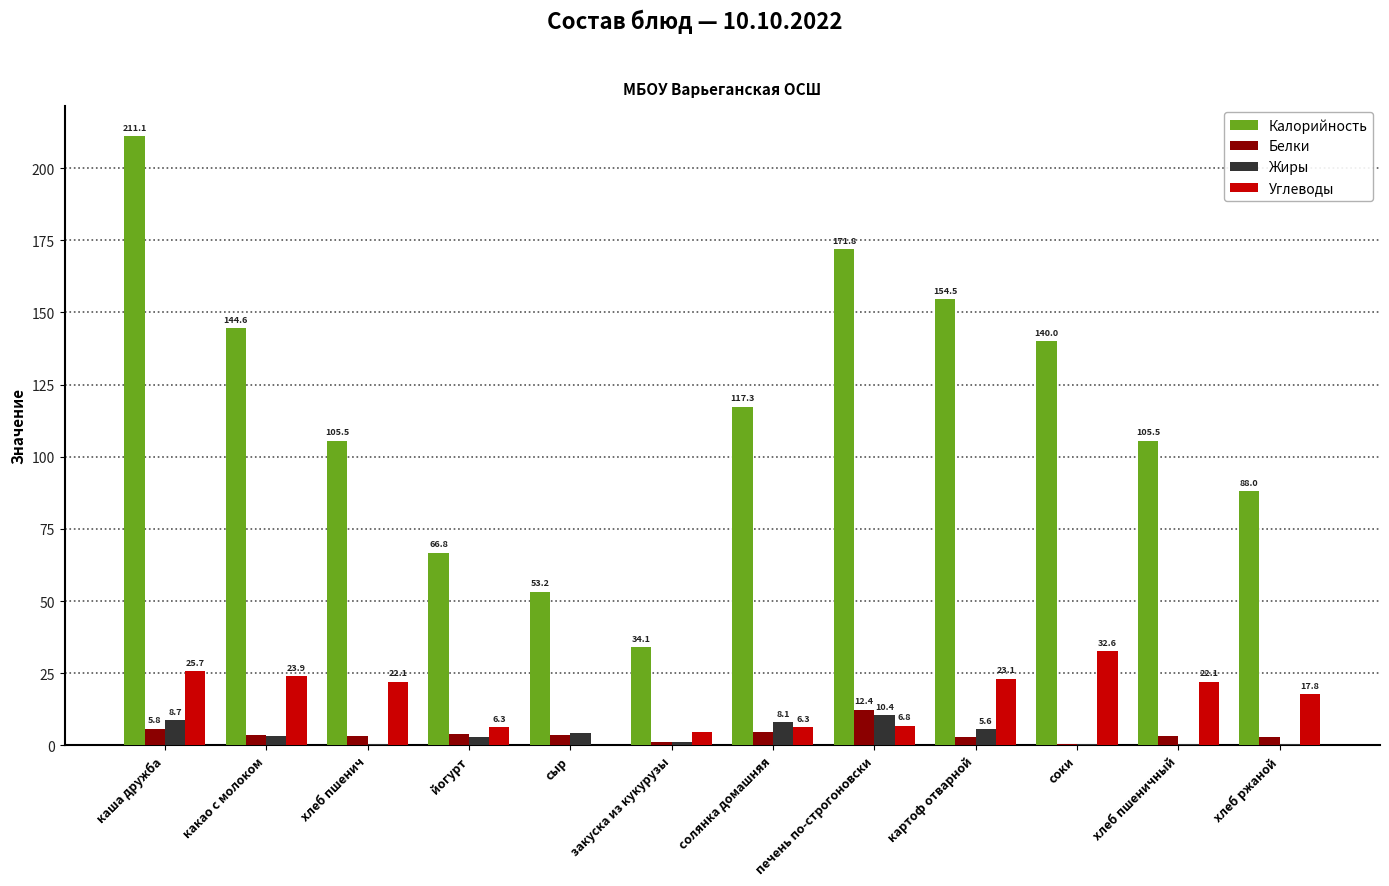

The Жиры series shows 0.4 at хлеб пшенич. True or false?

True